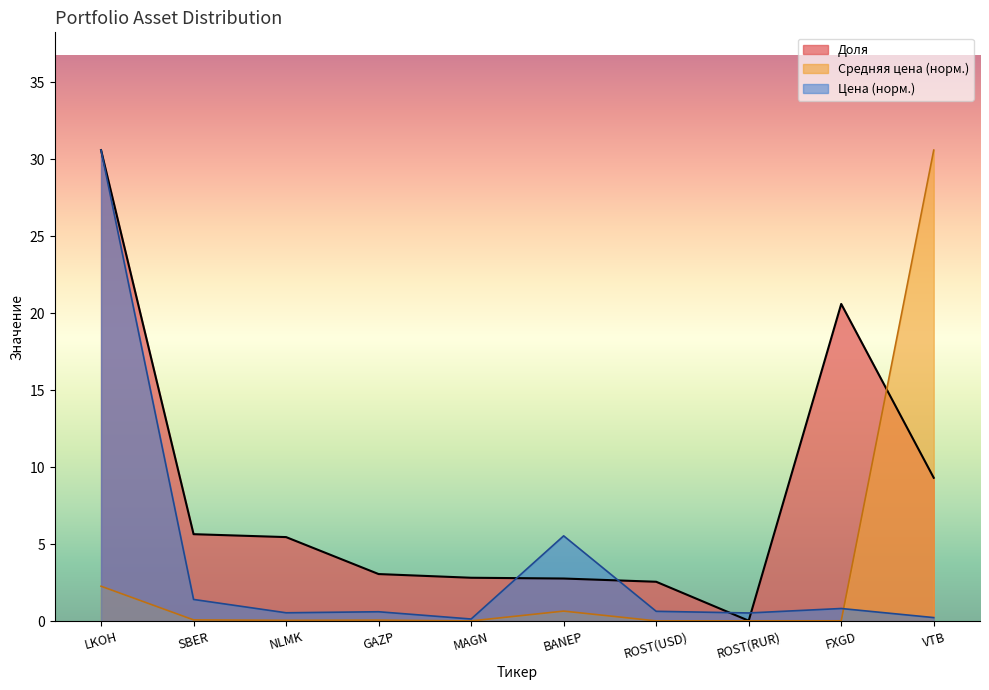

Which series has the largest range (max minus min)?

Средняя цена